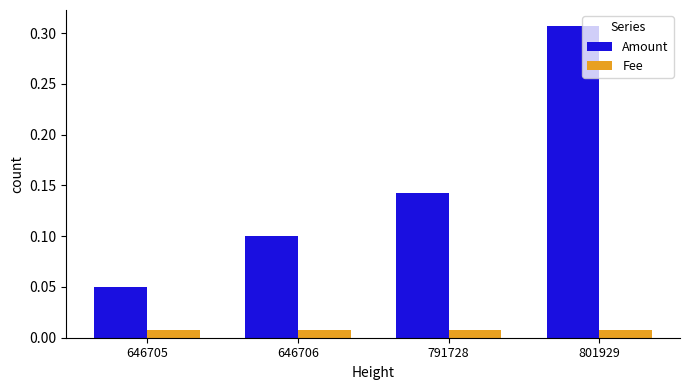

At how many categories does at least one series exceed 0?

4